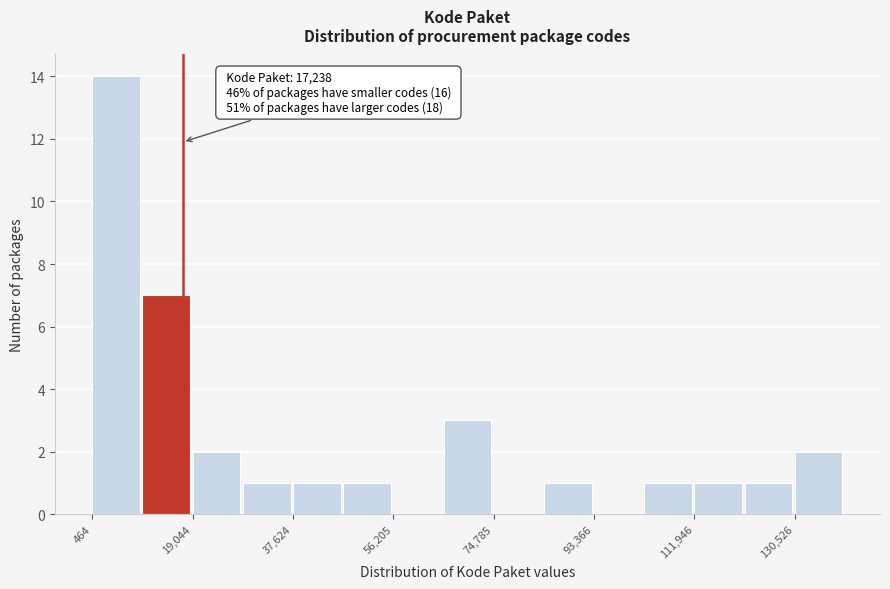

Which range on the x-axis has the tallest bar?

0 to 10000